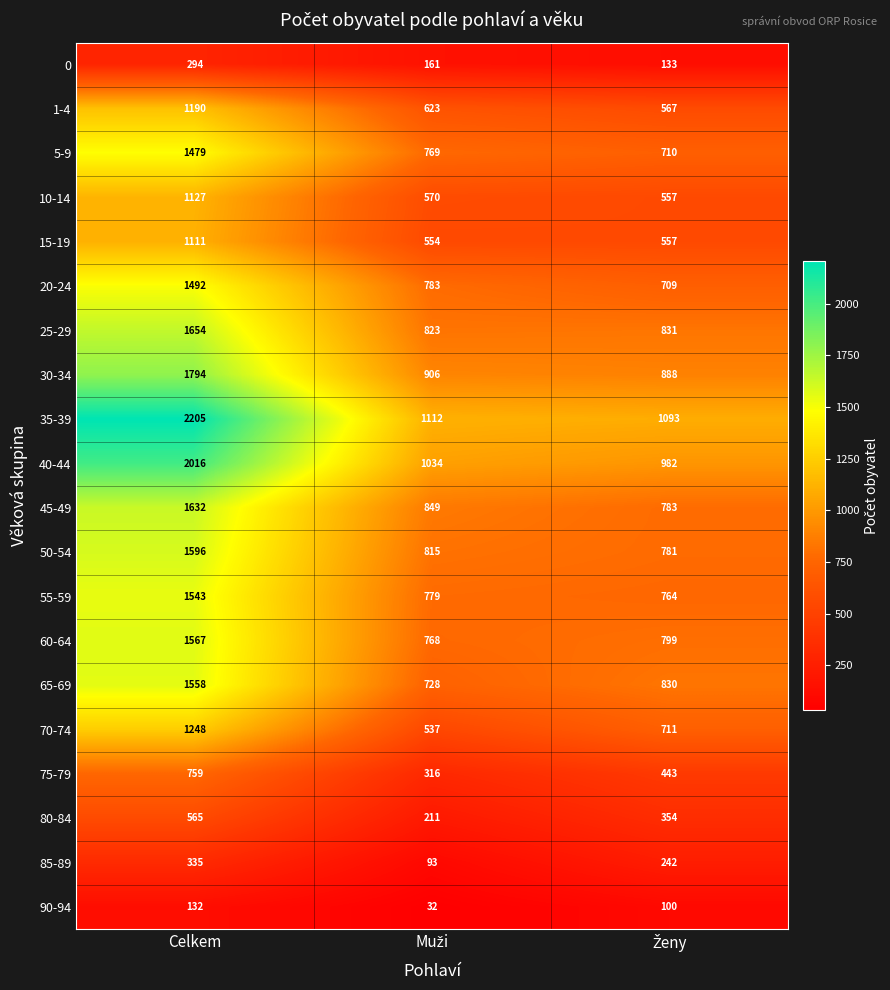

At which category is the sum across all series the highest?

Celkem